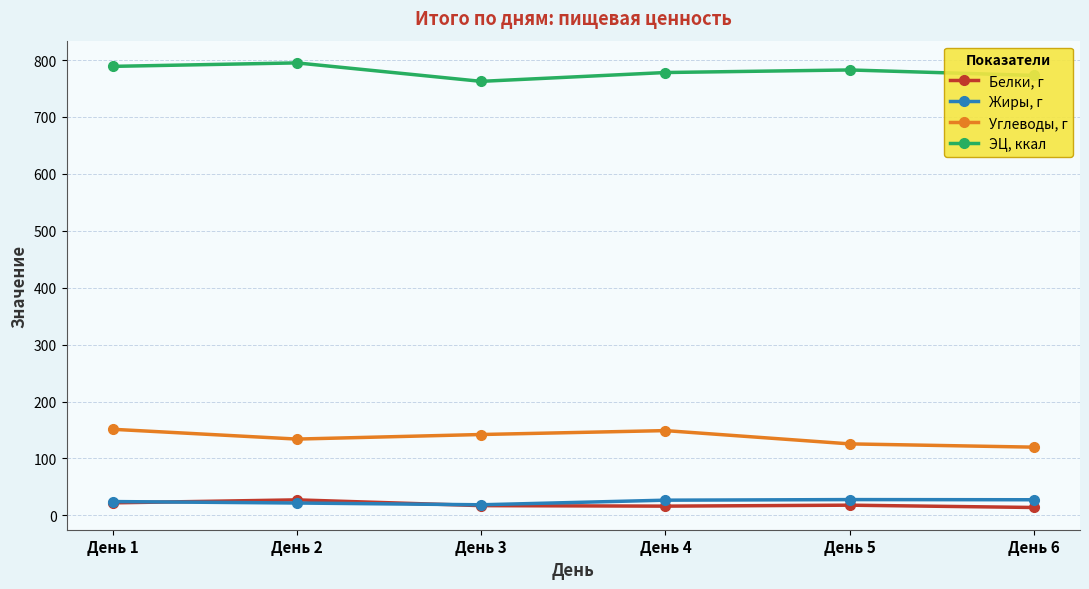

What is the highest value of the Белки, г series?

27.3